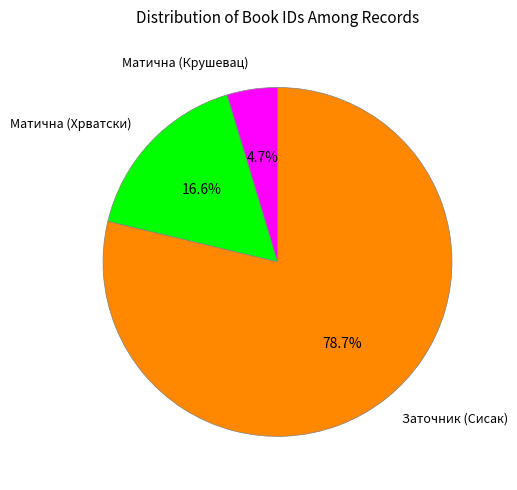

Is there any slice that represents more than half of the pie?

Yes